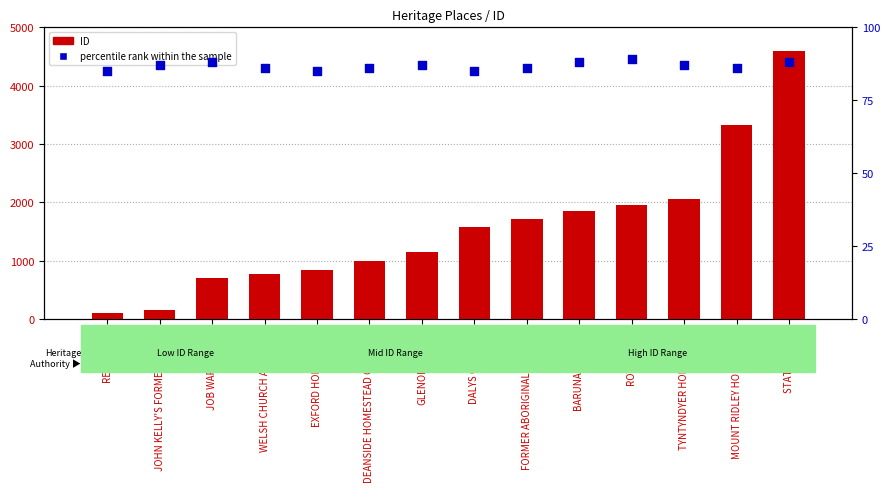

Which series has the largest total across all categories?

ID